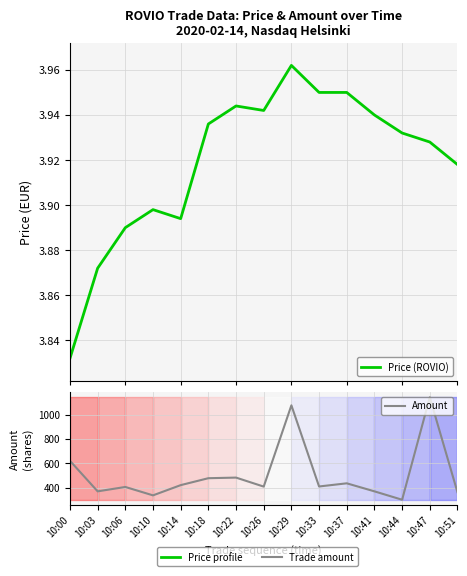

What is the sum of all Price (ROVIO) values?

58.8